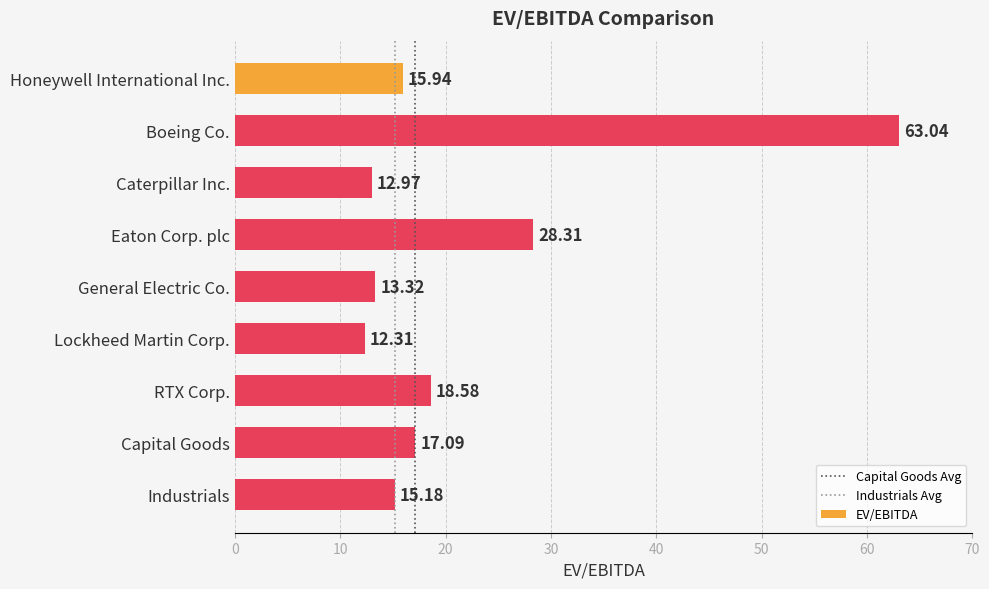

What is the label of the 6th bar from the top?

Lockheed Martin Corp.